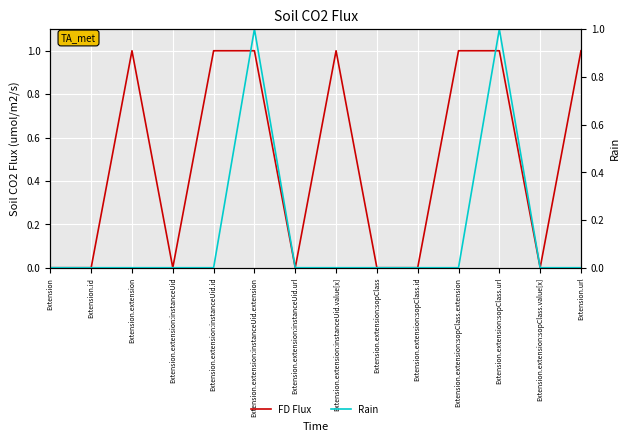

List the labels in order of FD Flux value, largest first.

Extension.extension, Extension.extension:instanceUid.id, Extension.extension:instanceUid.extension, Extension.extension:instanceUid.value[x], Extension.extension:sopClass.extension, Extension.extension:sopClass.url, Extension.url, Extension, Extension.id, Extension.extension:instanceUid, Extension.extension:instanceUid.url, Extension.extension:sopClass, Extension.extension:sopClass.id, Extension.extension:sopClass.value[x]